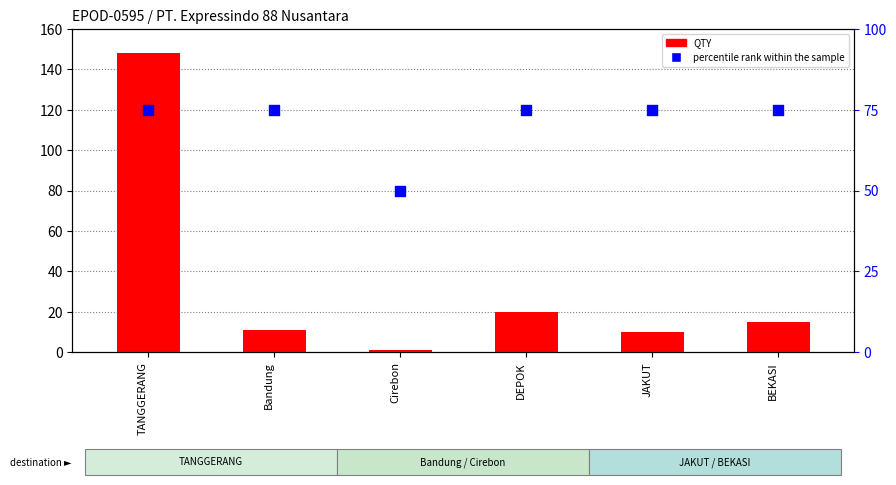

What are all the series names shown in the legend?

QTY, percentile rank within the sample